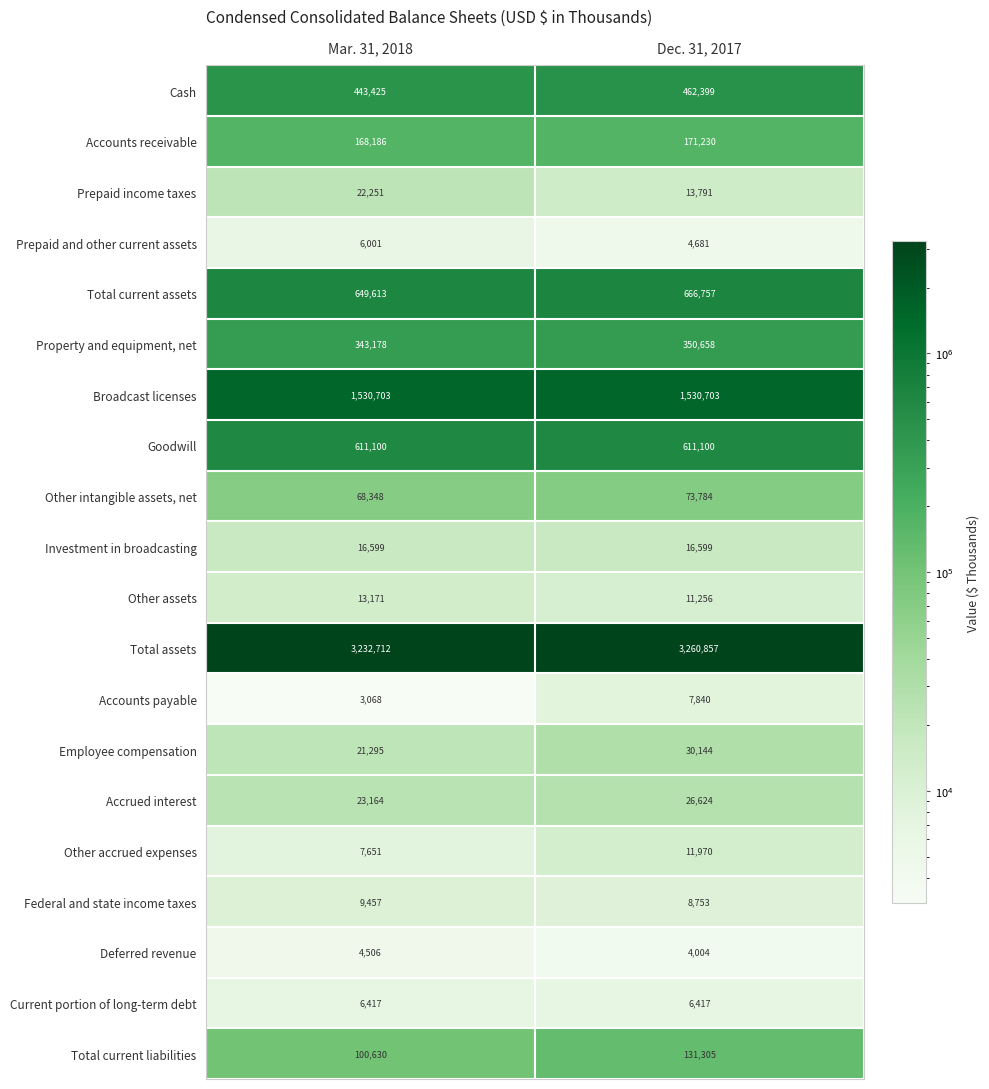

Read the Prepaid and other current assets value at Dec. 31, 2017.

4681